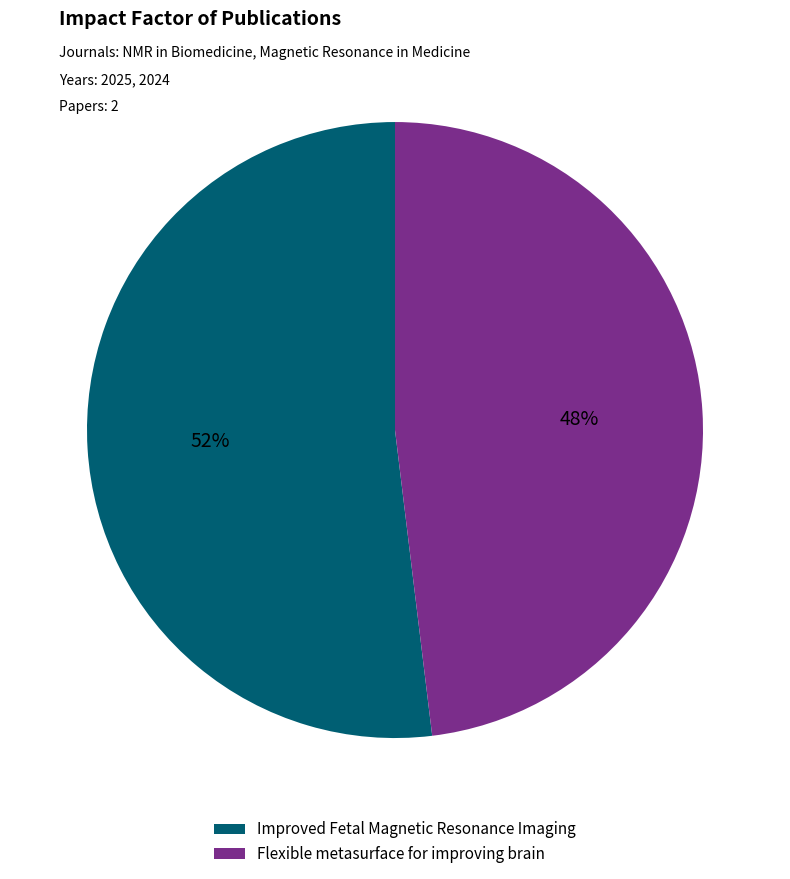

Rank the categories by value from highest to lowest.

Improved Fetal Magnetic Resonance Imaging, Flexible metasurface for improving brain